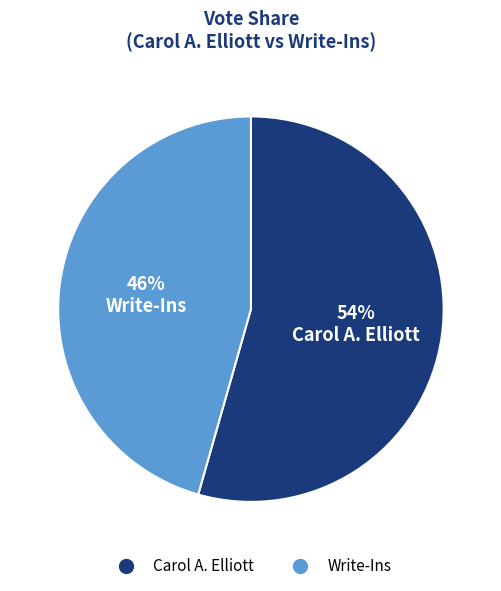

How many slices are in this pie chart?

2